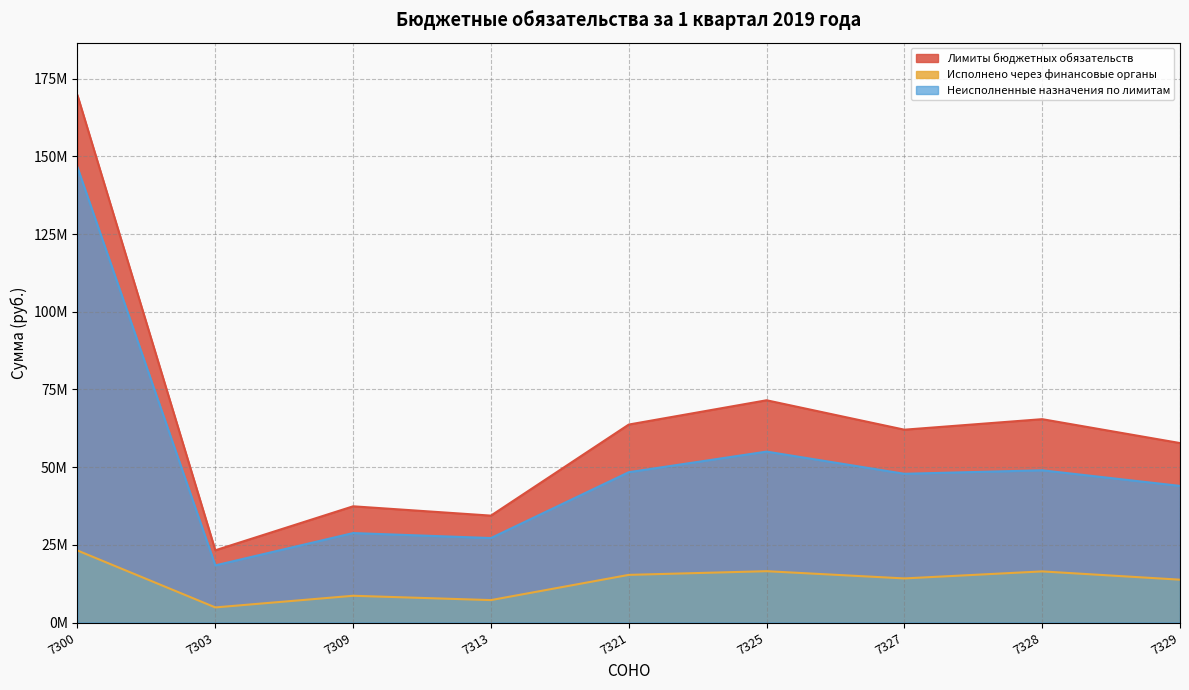

Rank the series by their maximum value, from highest to lowest.

Лимиты бюджетных обязательств, Неисполненные назначения по лимитам, Исполнено через финансовые органы